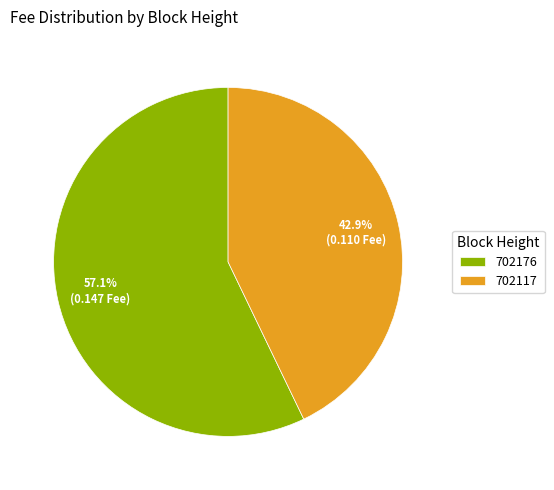

Rank the categories by value from highest to lowest.

702176, 702117